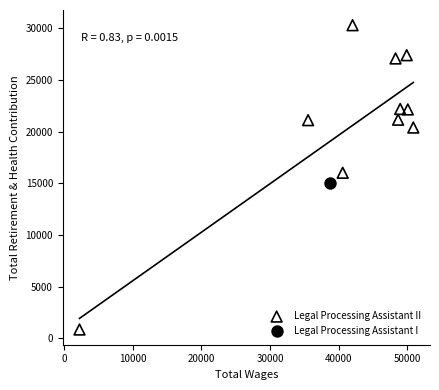

What are all the series names shown in the legend?

Legal Processing Assistant II, Legal Processing Assistant I